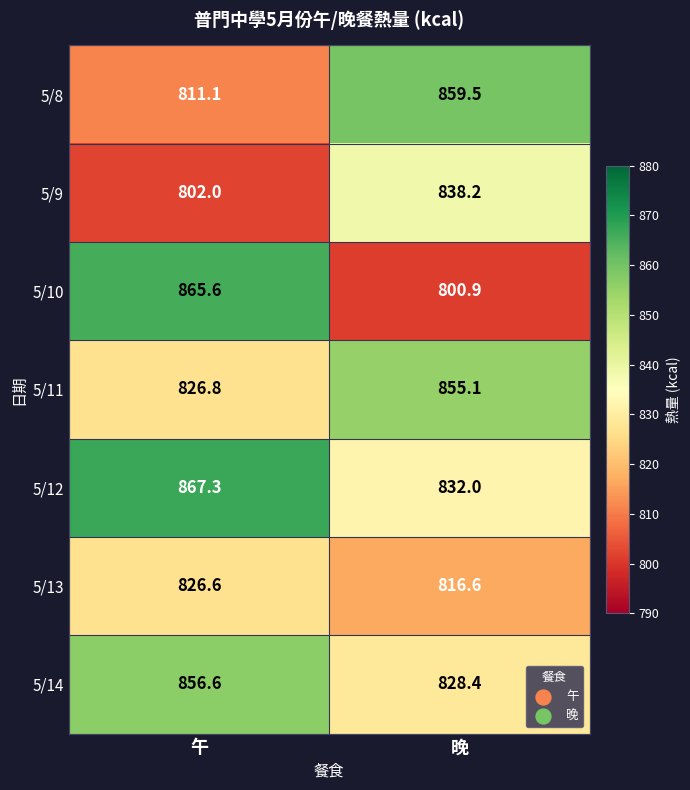

How many data points does each series have?

2